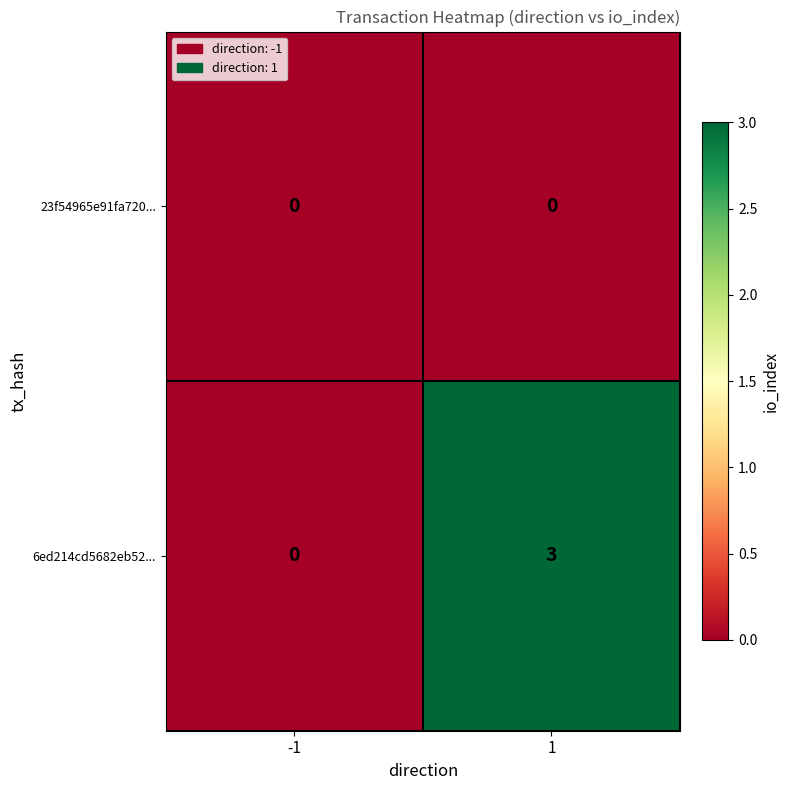

What is the difference between the highest and lowest values at 1?

3